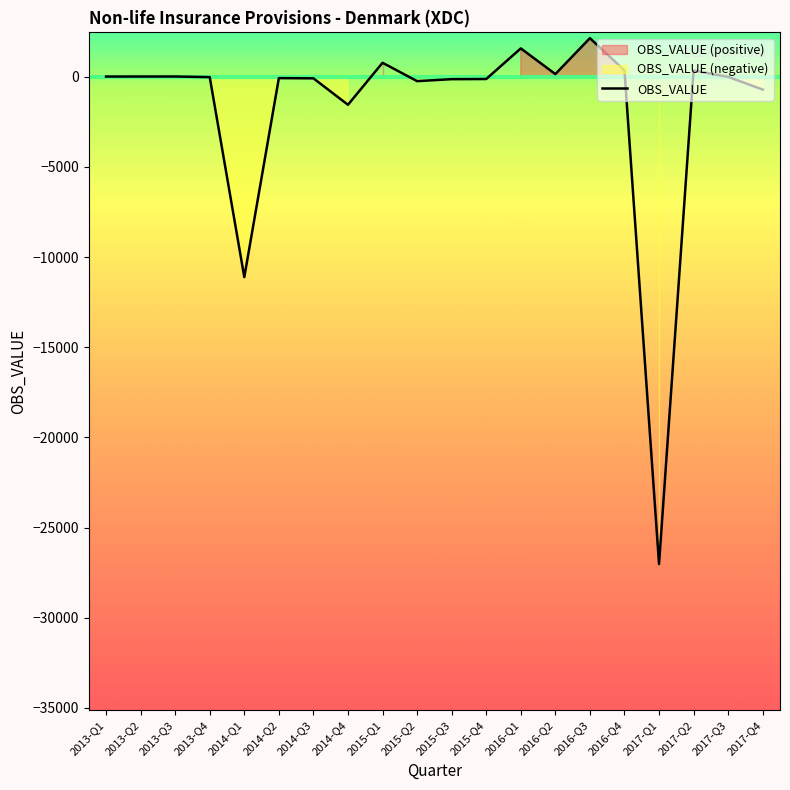

The chart shows a value of 348 at 2017-Q2. True or false?

True